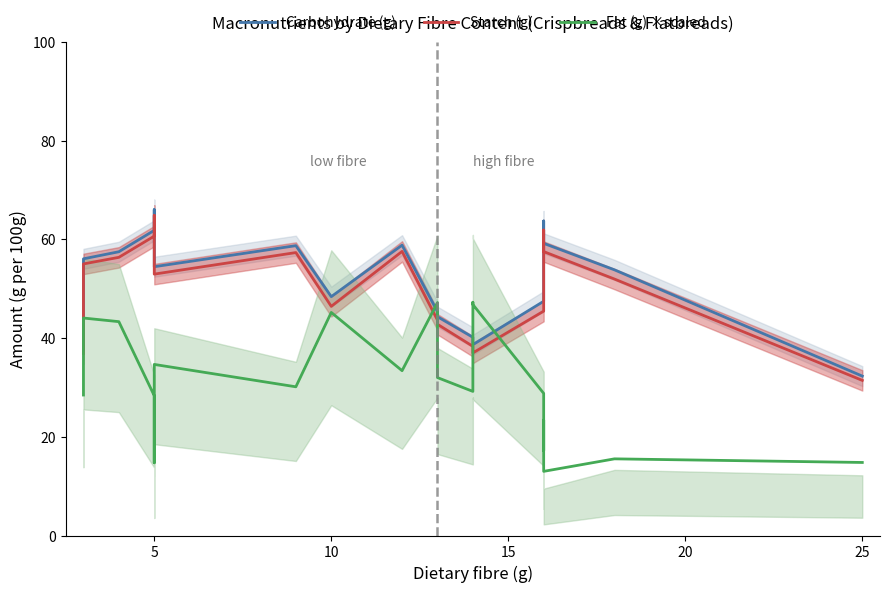

What value does the Carbohydrate (g) series have at 15?

39.4